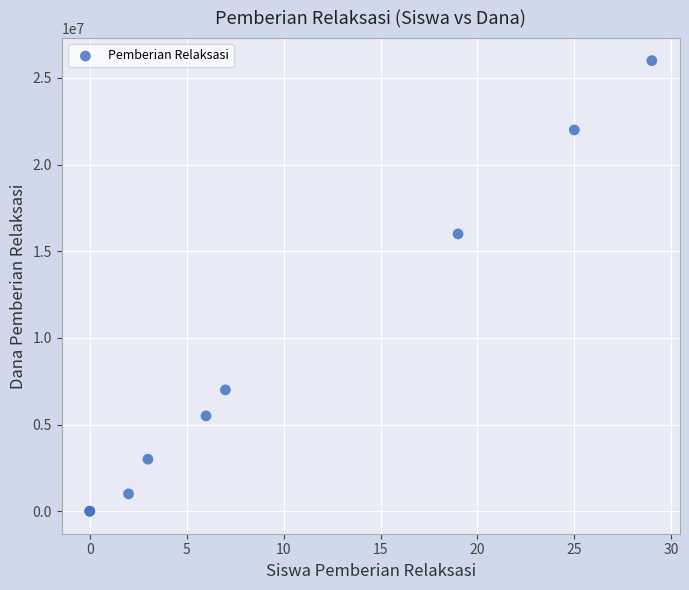

What Y value in the scatter plot is closest to 13000000?

16000000